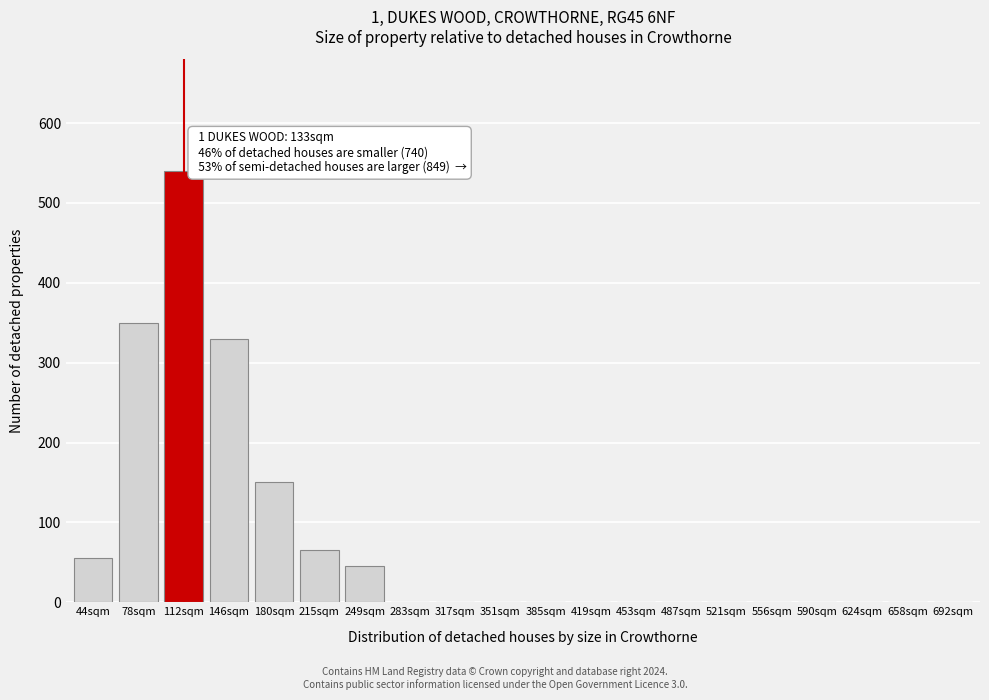

Reading left to right, transcribe all the data shown in this chart.

44sqm=55	78sqm=350	112sqm=540	146sqm=330	180sqm=150	215sqm=65	249sqm=45	283sqm=0	317sqm=0	351sqm=0	385sqm=0	419sqm=0	453sqm=0	487sqm=0	521sqm=0	556sqm=0	590sqm=0	624sqm=0	658sqm=0	692sqm=0